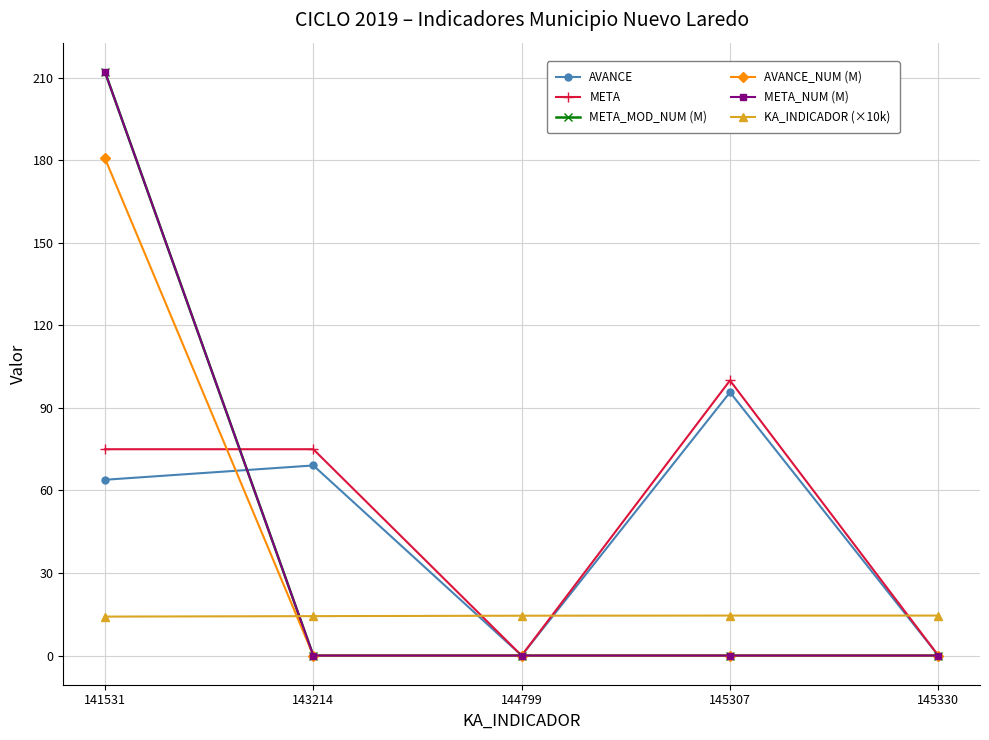

Is this an area chart (filled region under the line)?

No